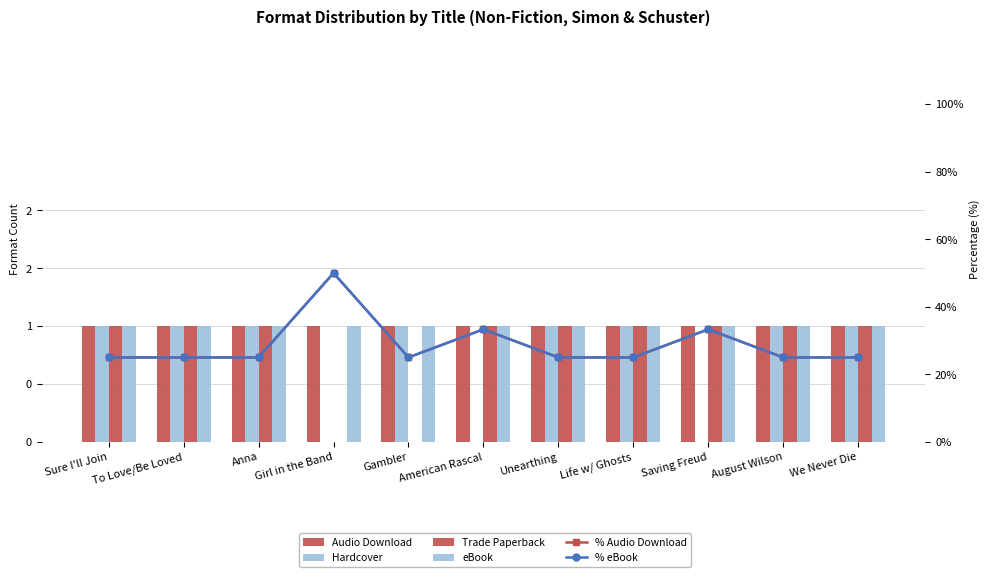

At which category does the chart reach its minimum across all series?

Girl in the Band